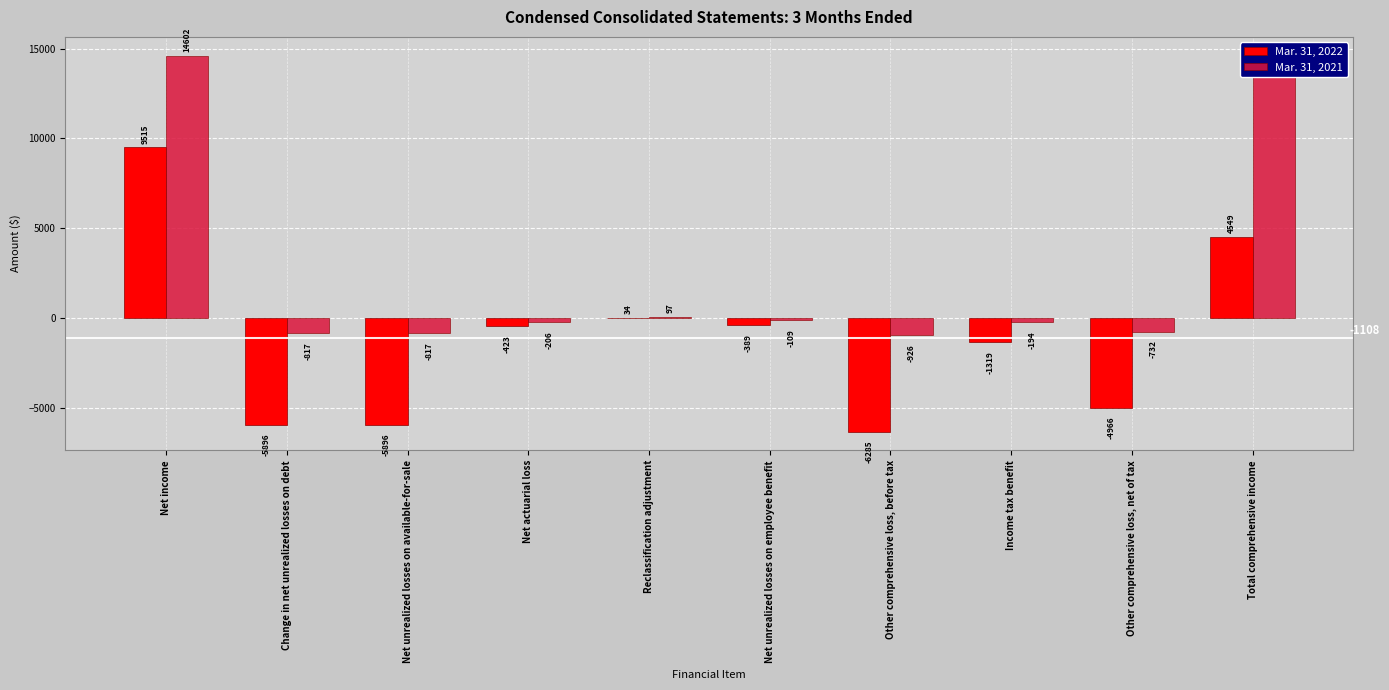

At which label is Mar. 31, 2021 closest to 6838?

Reclassification adjustment